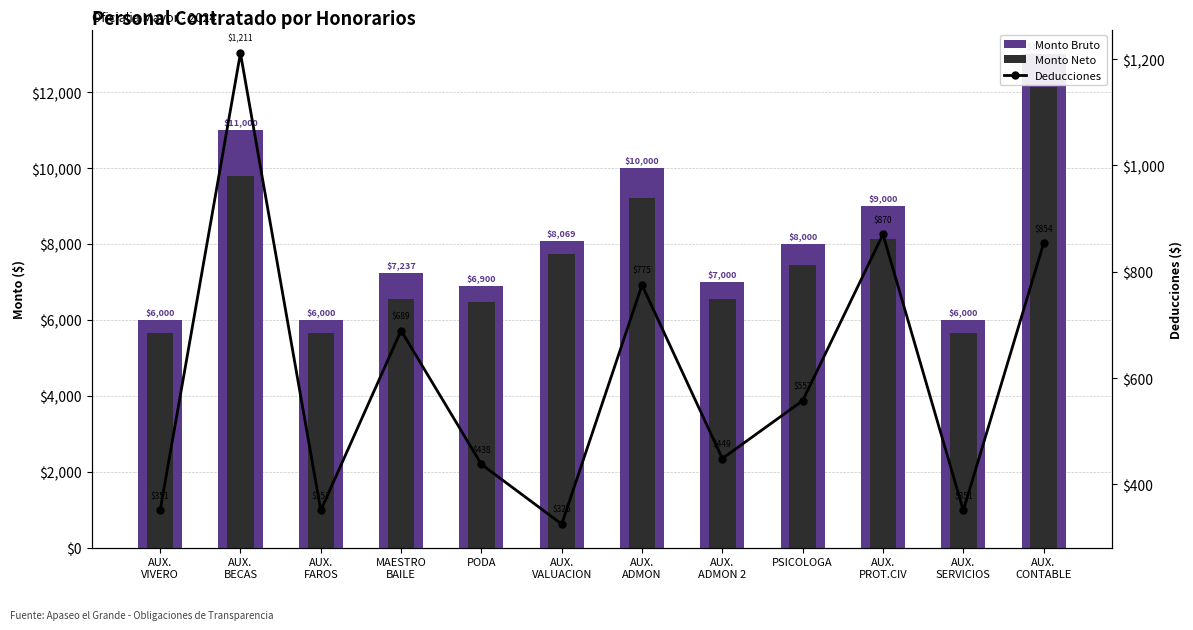

At which label does Monto Bruto first exceed 8000?

AUX.
BECAS